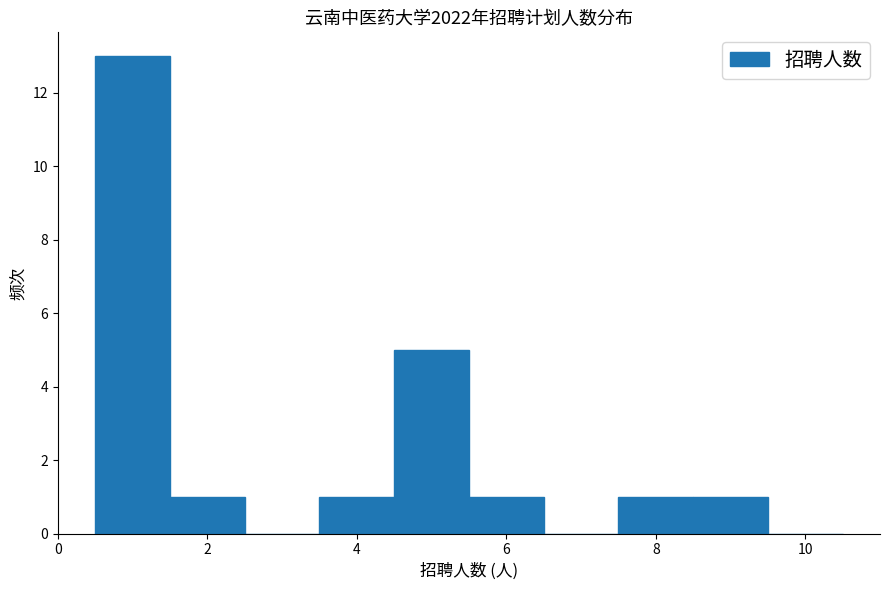

Reading left to right, transcribe this chart: for each bar, give the range it covers on the x-axis and its height. Neither the bar edges nor the heights are printed on the chart, so give them approximately, as read against the axes.

0.5 to 1.5: 13
1.5 to 2.5: 1
2.5 to 3.5: 0
3.5 to 4.5: 1
4.5 to 5.5: 5
5.5 to 6.5: 1
6.5 to 7.5: 0
7.5 to 8.5: 1
8.5 to 9.5: 1
9.5 to 10.5: 0